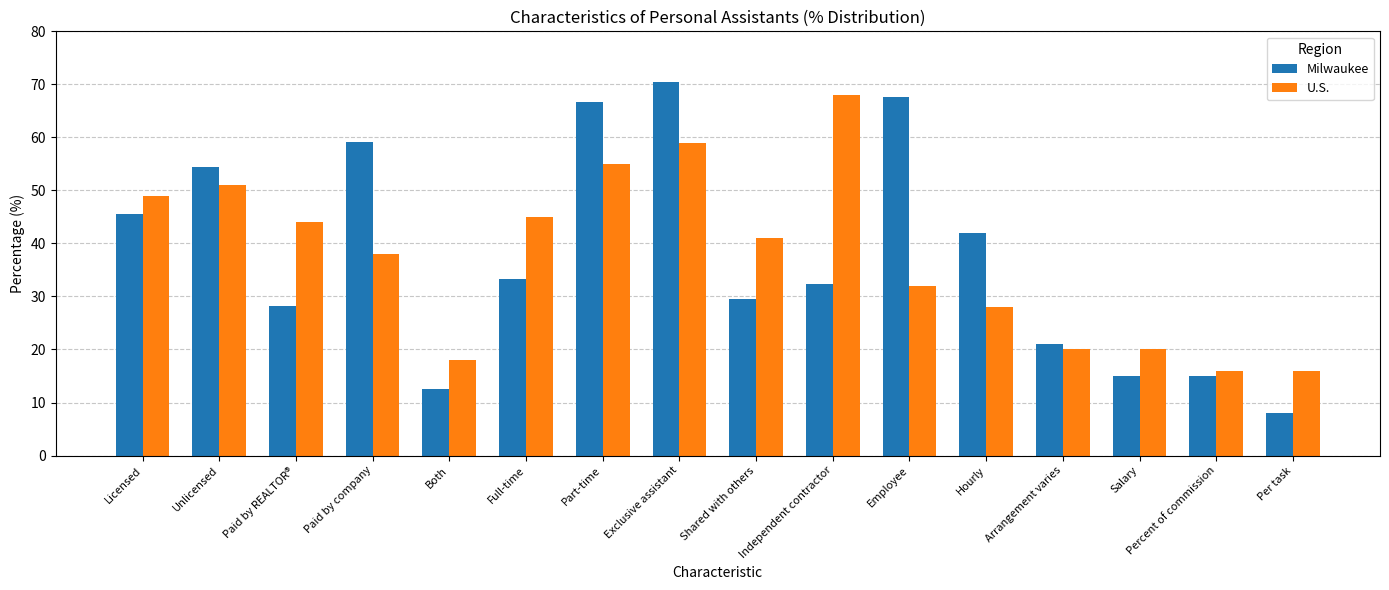

Rank the series at Hourly from highest to lowest value.

Milwaukee, U.S.